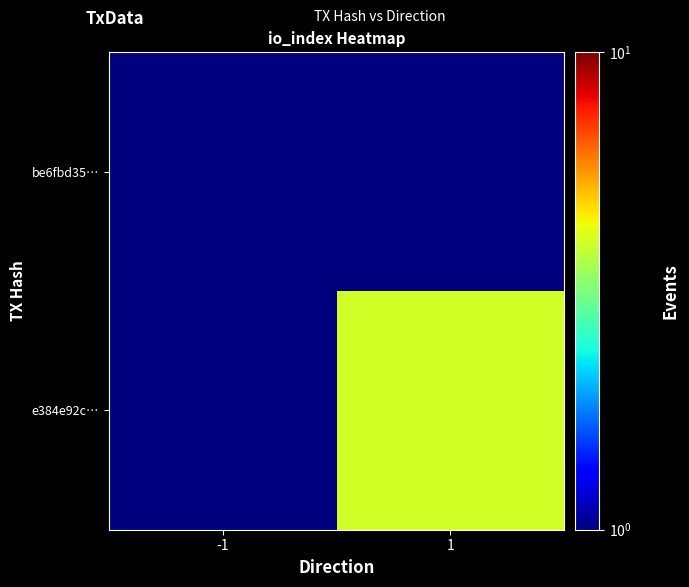

Which has a higher value, 1 or -1?

1